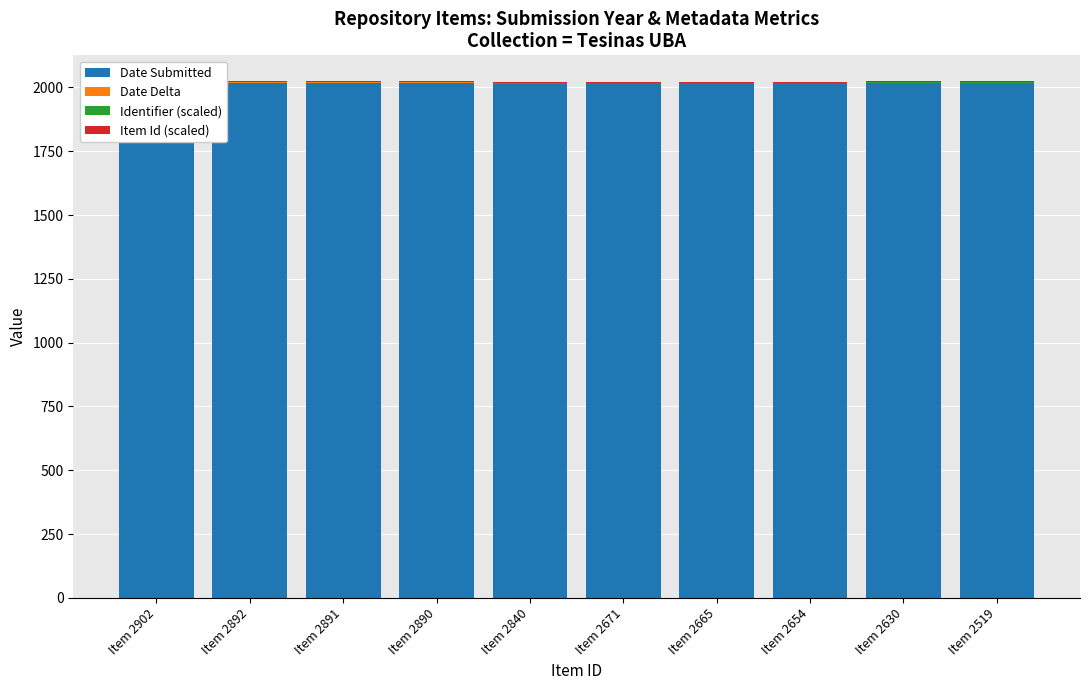

Between Item 2902 and Item 2519, which is larger?

Item 2519